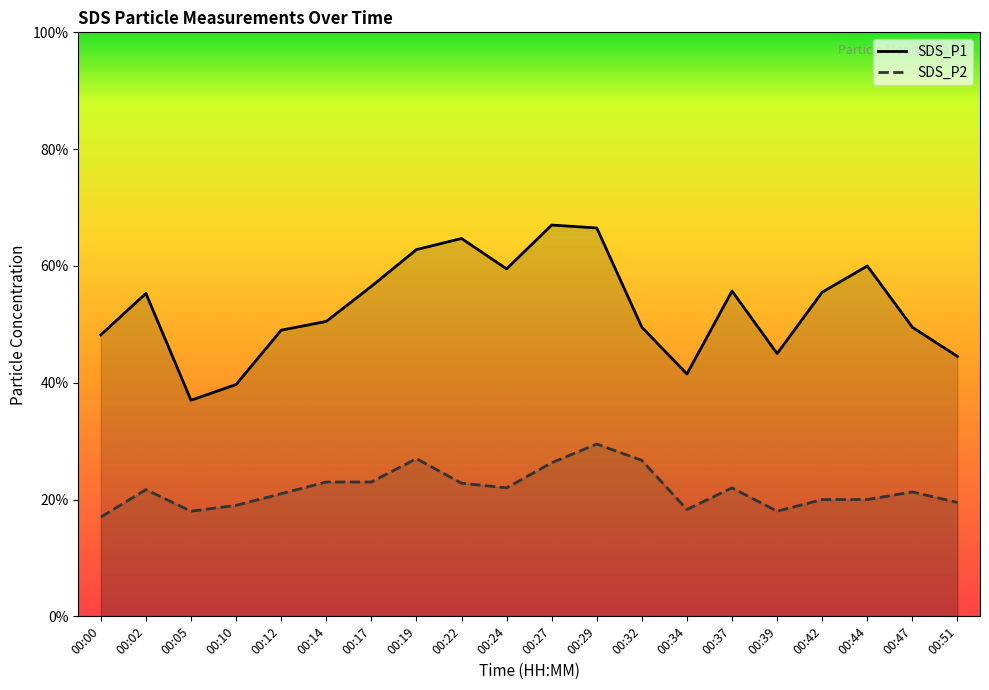

Does the chart display data point markers on the line(s)?

No